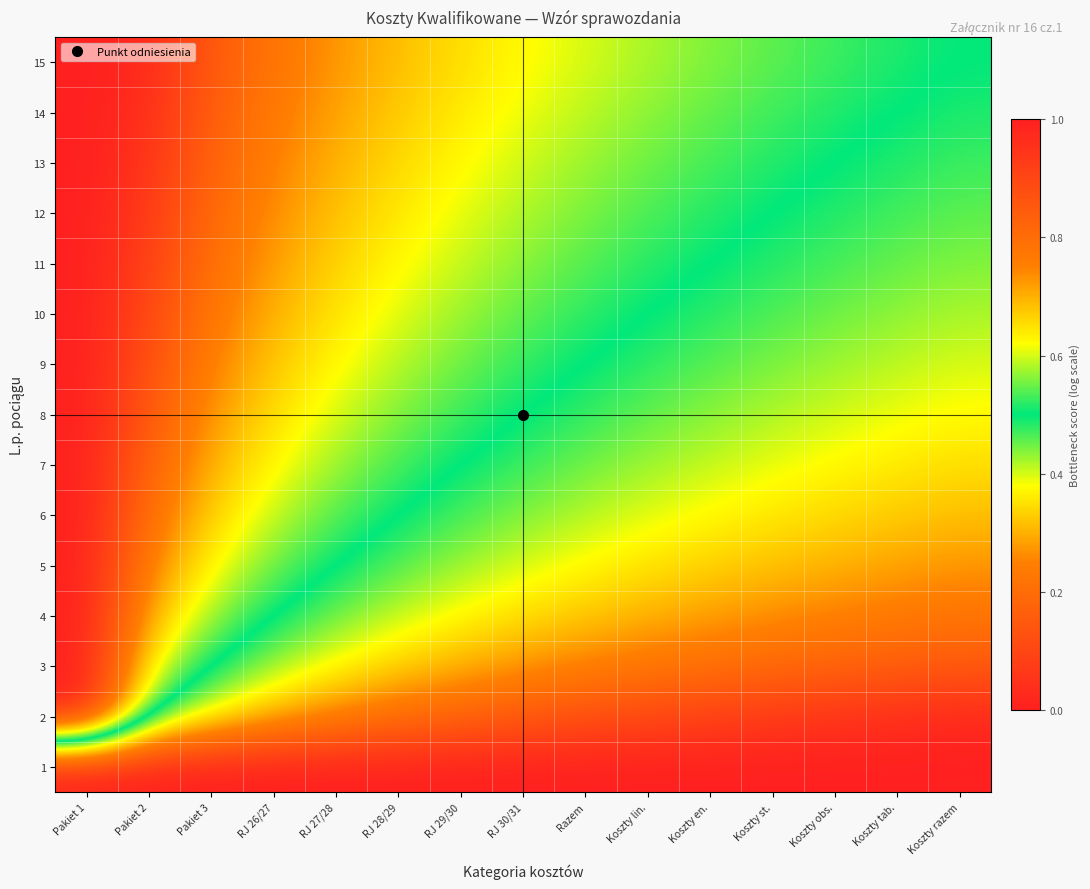

How many distinct data groups are displayed?

15